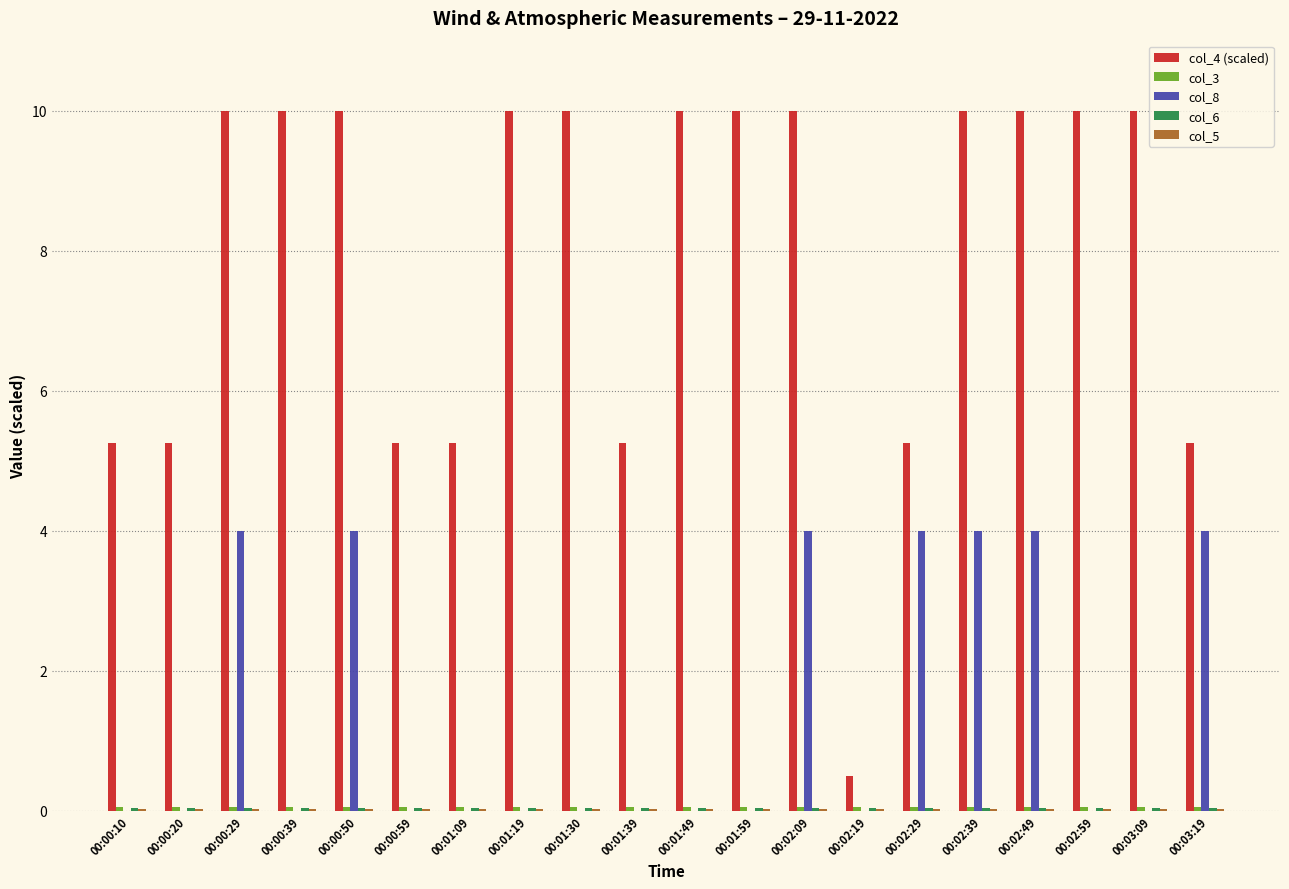

What is the maximum value shown in the chart?

10.0